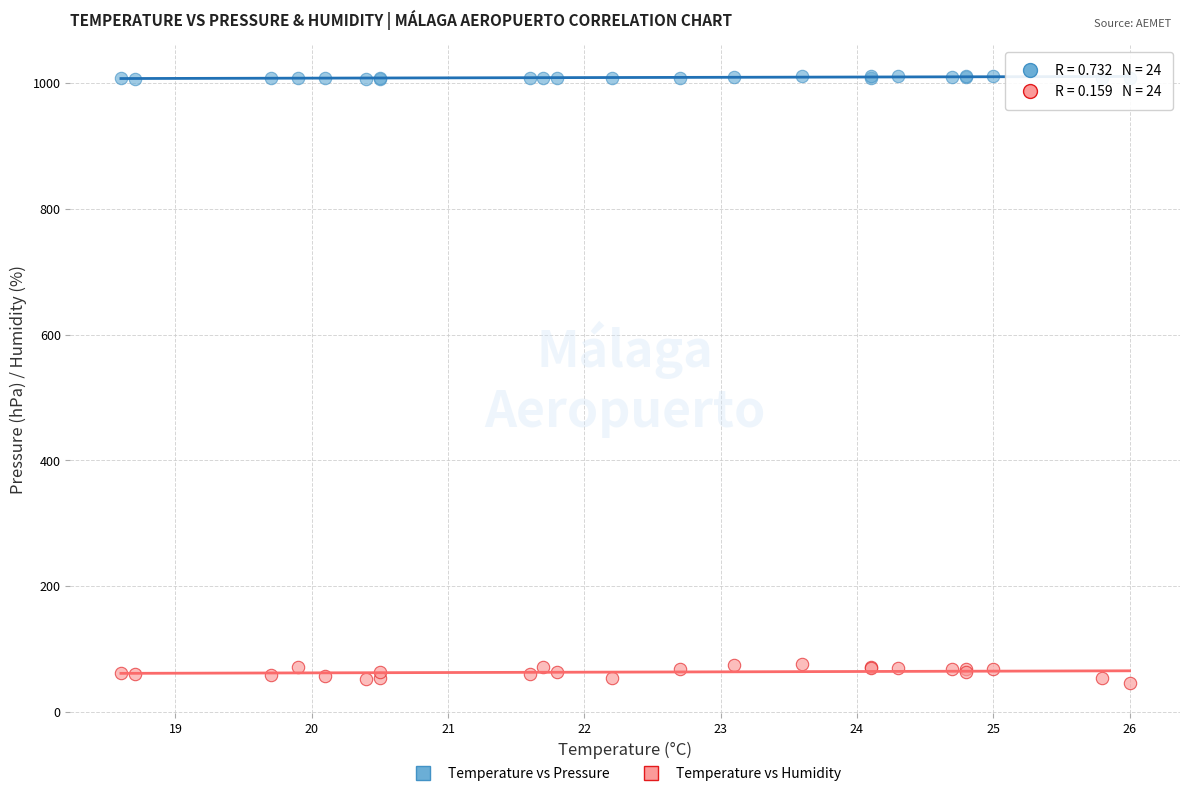

Which series reaches the maximum Y coordinate?

Temperature vs Pressure